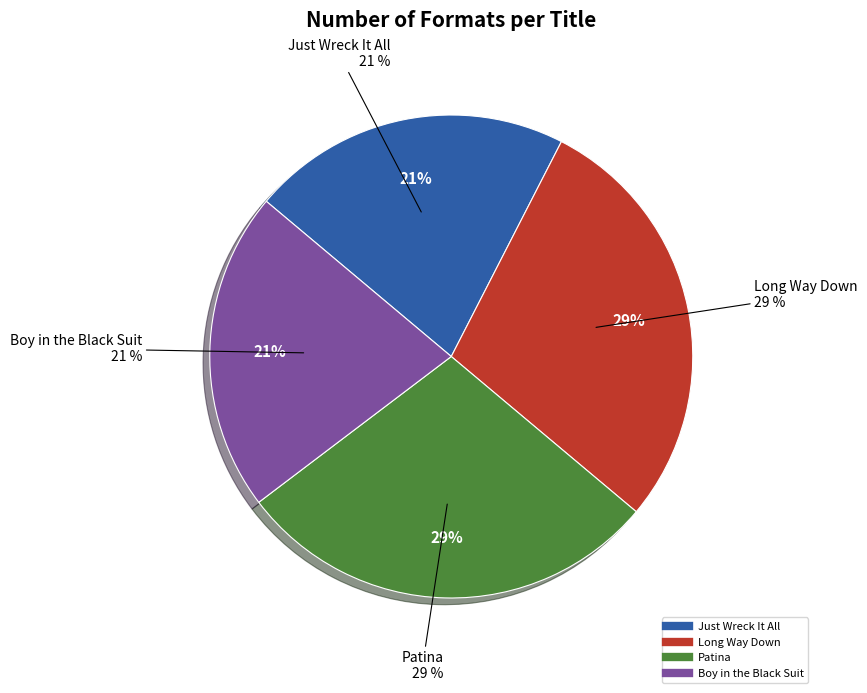

What portion of the pie excludes Boy in the Black Suit?

78.6%